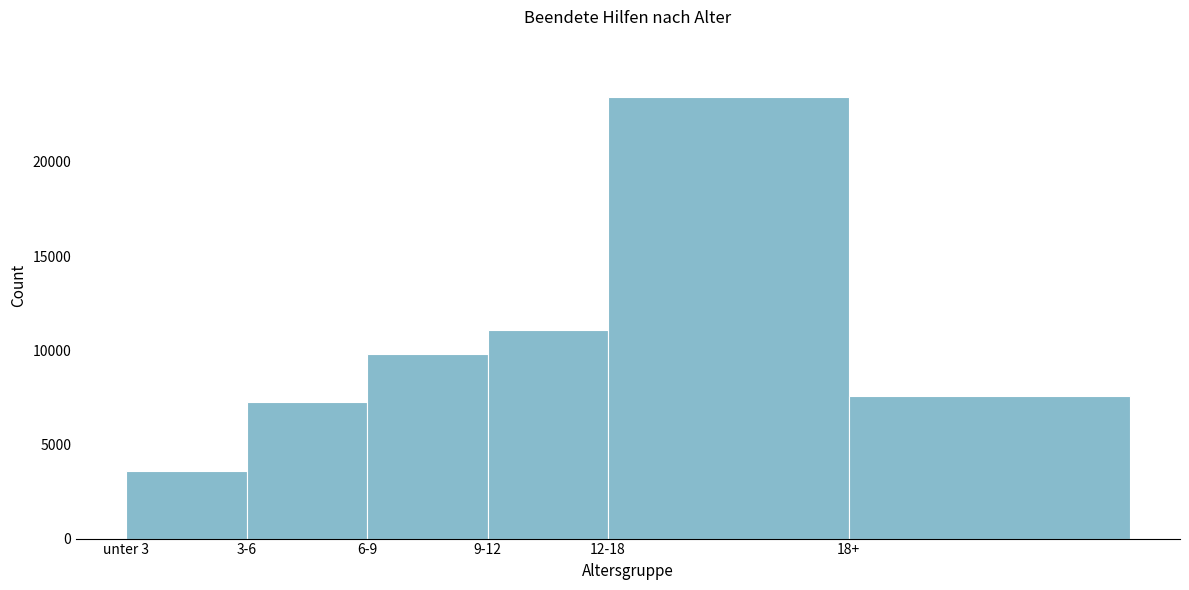

Reading right to left, extract all data points from this chart.

7597	23420	11074	9819	7240	3577